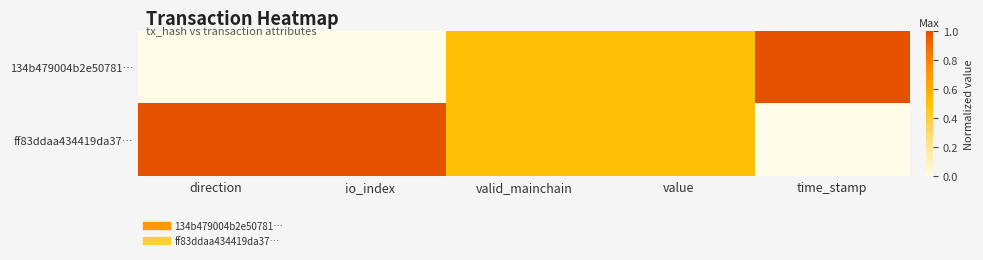

At which category is the sum across all series the highest?

direction